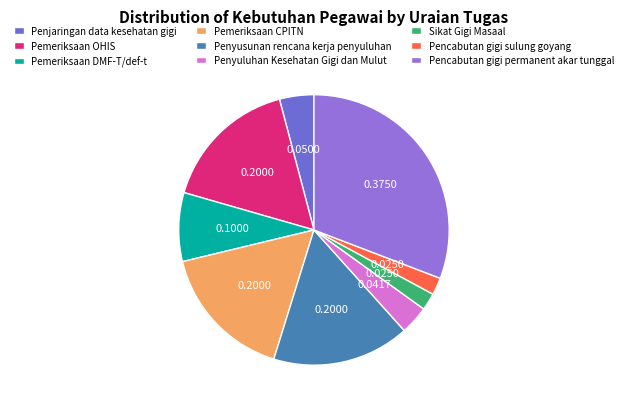

Count the number of slices in the pie.

9